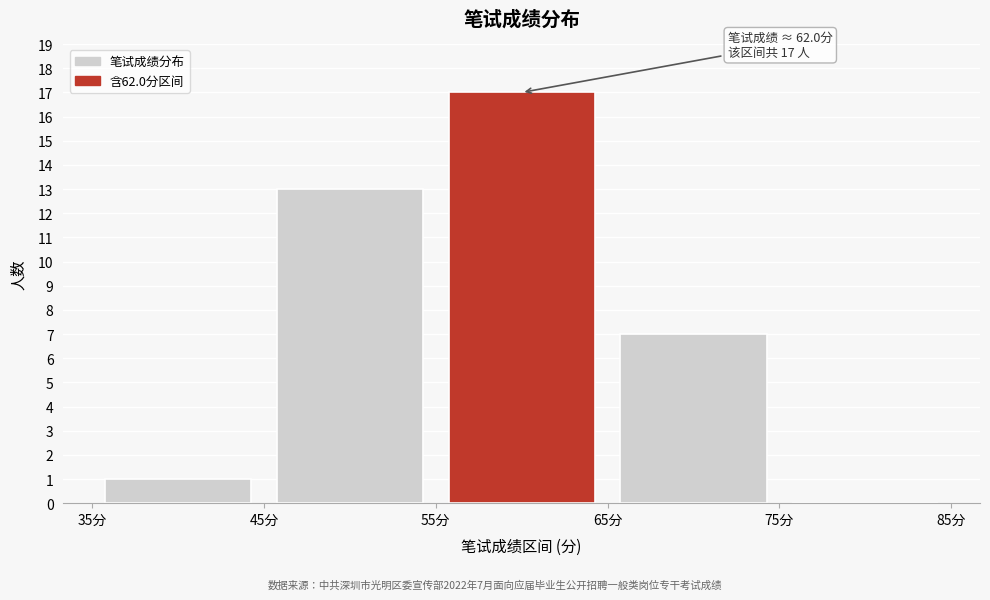

Over which range of the x-axis is the bar tallest?

55 to 65